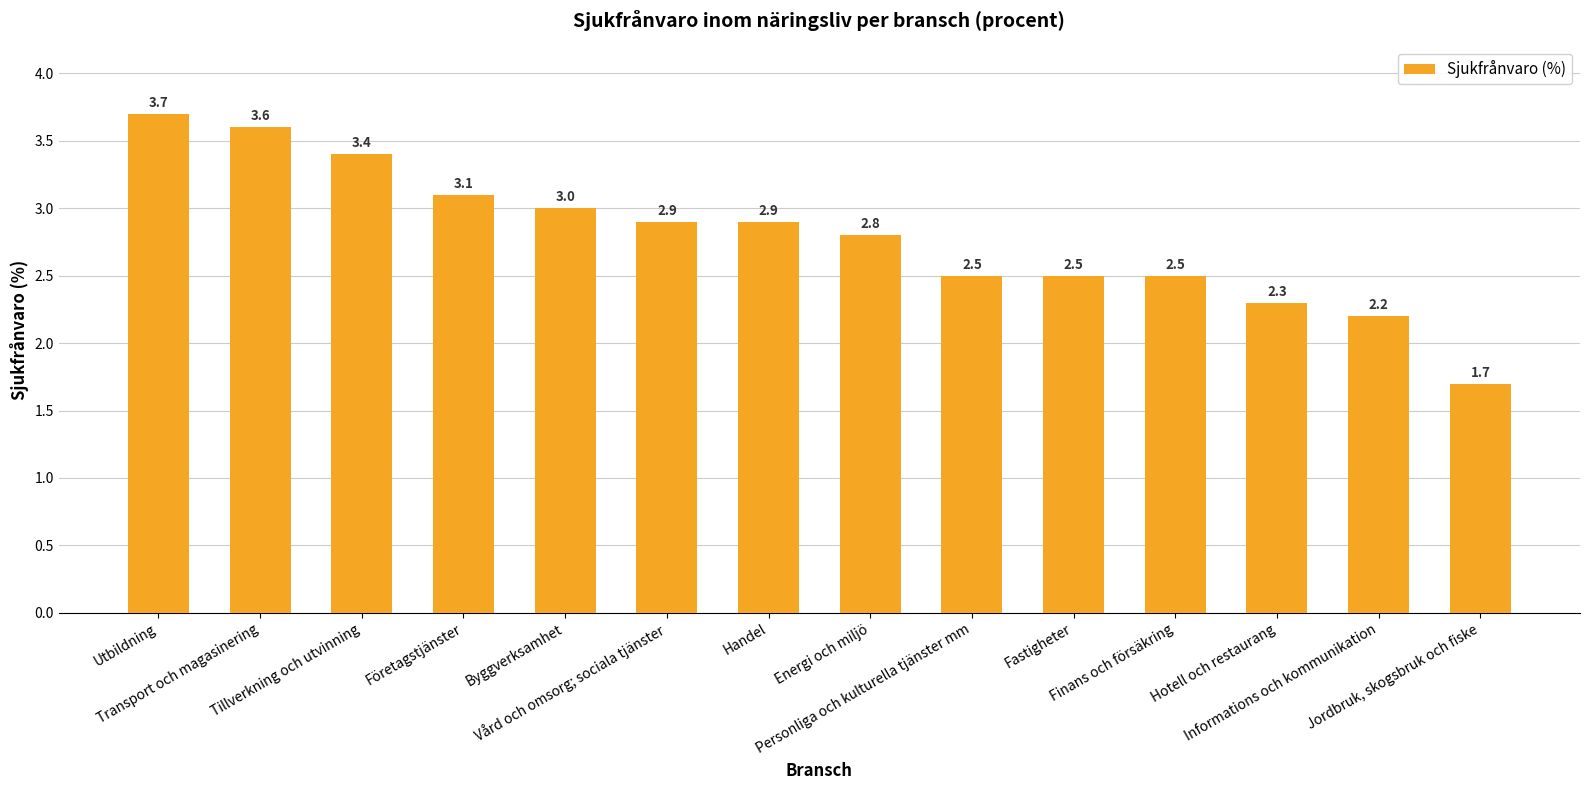

Reading left to right, transcribe all the data shown in this chart.

3.7	3.6	3.4	3.1	3.0	2.9	2.9	2.8	2.5	2.5	2.5	2.3	2.2	1.7